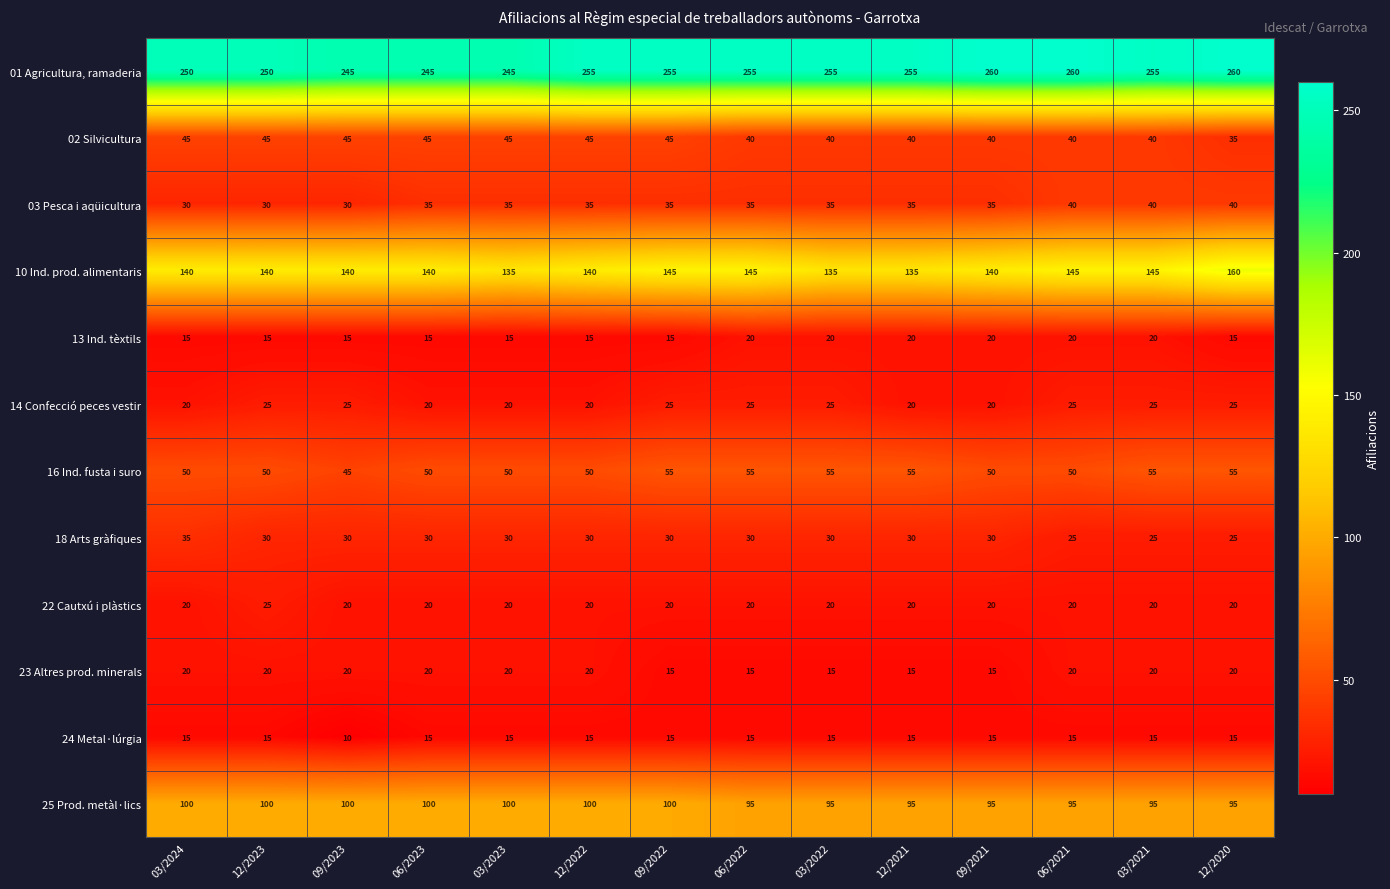

True or false: 10 Ind. prod. alimentaris has a value of 73 at 03/2023.

False